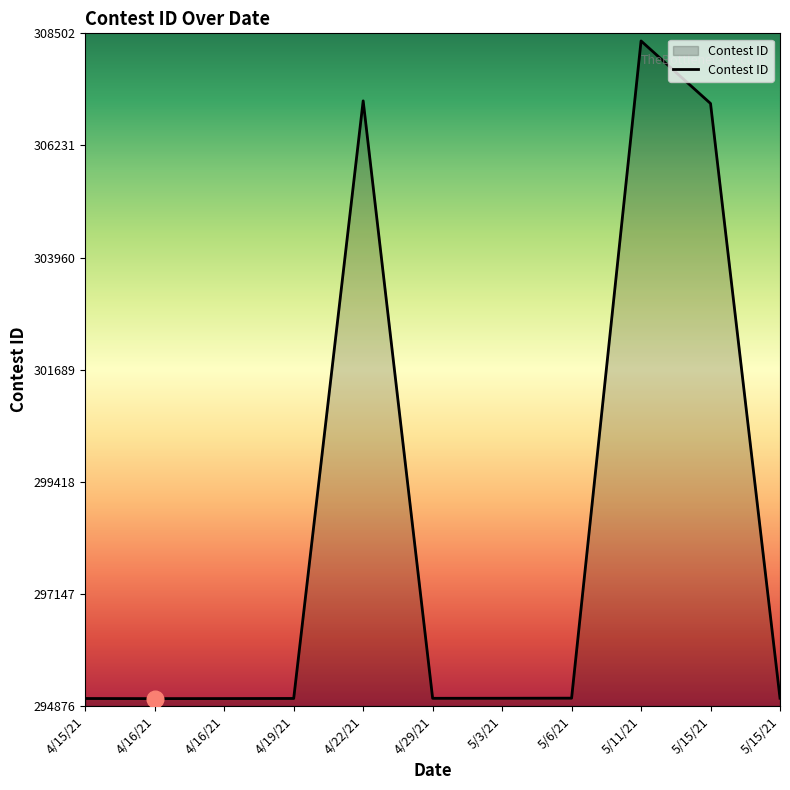

What is the greatest value displayed?

308348